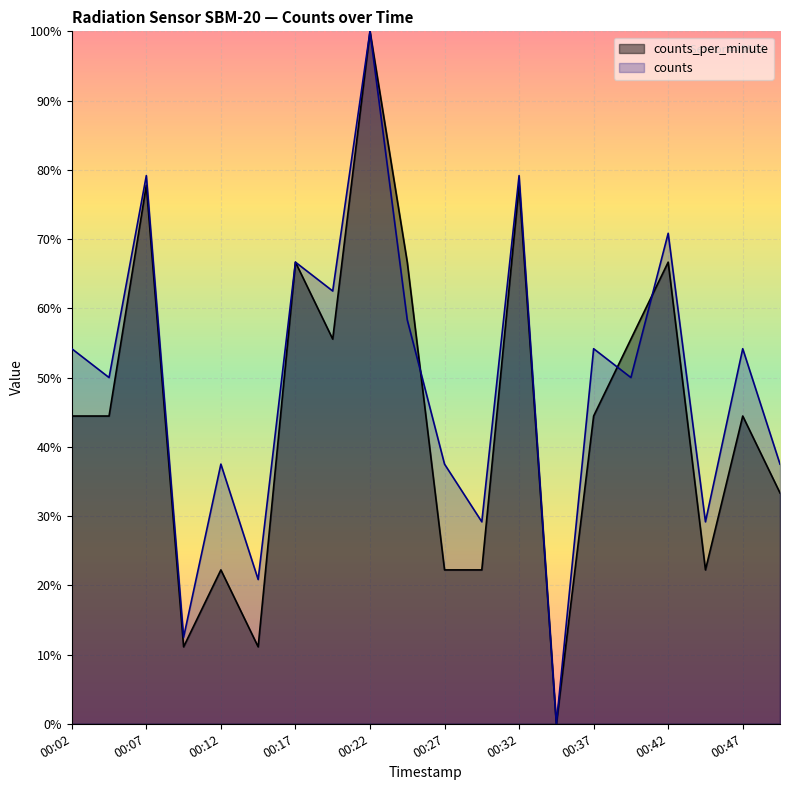

Reading left to right, extract all data points from this chart.

counts_per_minute: 00:02=44.4	00:04=44.4	00:07=77.8	00:09=11.1	00:12=22.2	00:14=11.1	00:17=66.7	00:19=55.6	00:22=100.0	00:24=66.7	00:27=22.2	00:29=22.2	00:32=77.8	00:34=0.0	00:37=44.4	00:39=55.6	00:42=66.7	00:44=22.2	00:47=44.4	00:49=33.3
counts: 00:02=54.2	00:04=50.0	00:07=79.2	00:09=12.5	00:12=37.5	00:14=20.8	00:17=66.7	00:19=62.5	00:22=100.0	00:24=58.3	00:27=37.5	00:29=29.2	00:32=79.2	00:34=0.0	00:37=54.2	00:39=50.0	00:42=70.8	00:44=29.2	00:47=54.2	00:49=37.5